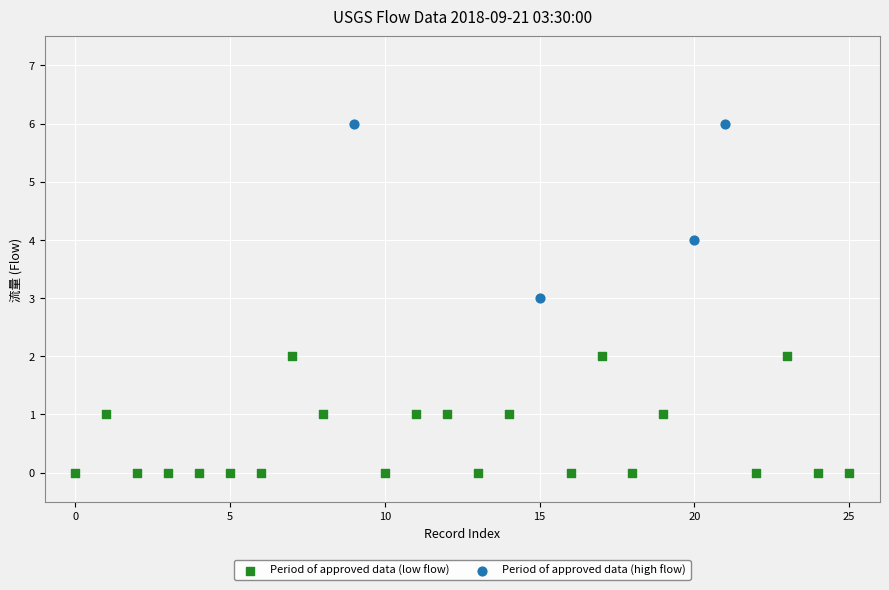

Which series has the widest spread of Y values?

Period of approved data (high flow)